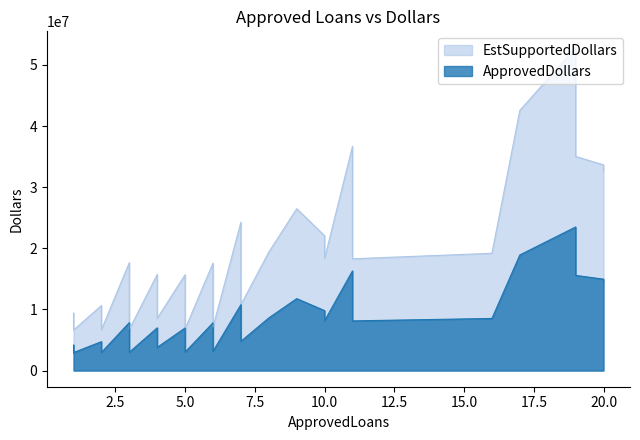

What is the difference between the highest and lowest values at 3?

9808750